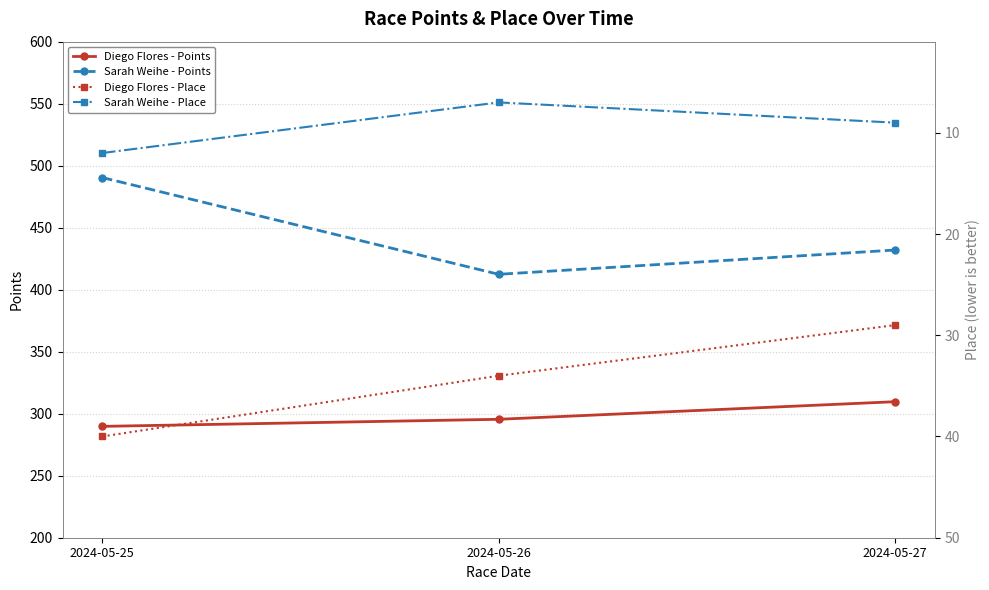

At how many categories does at least one series exceed 150?

3